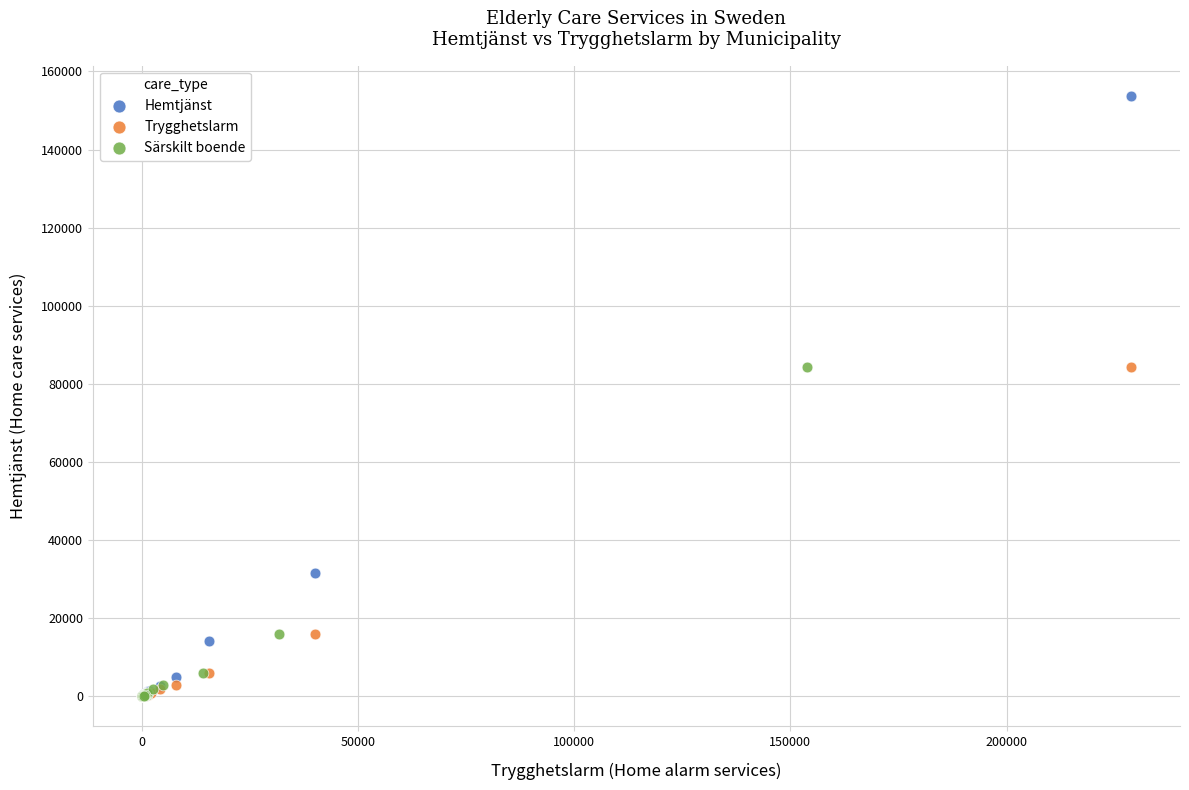

Which series contains the highest Y value?

Hemtjänst